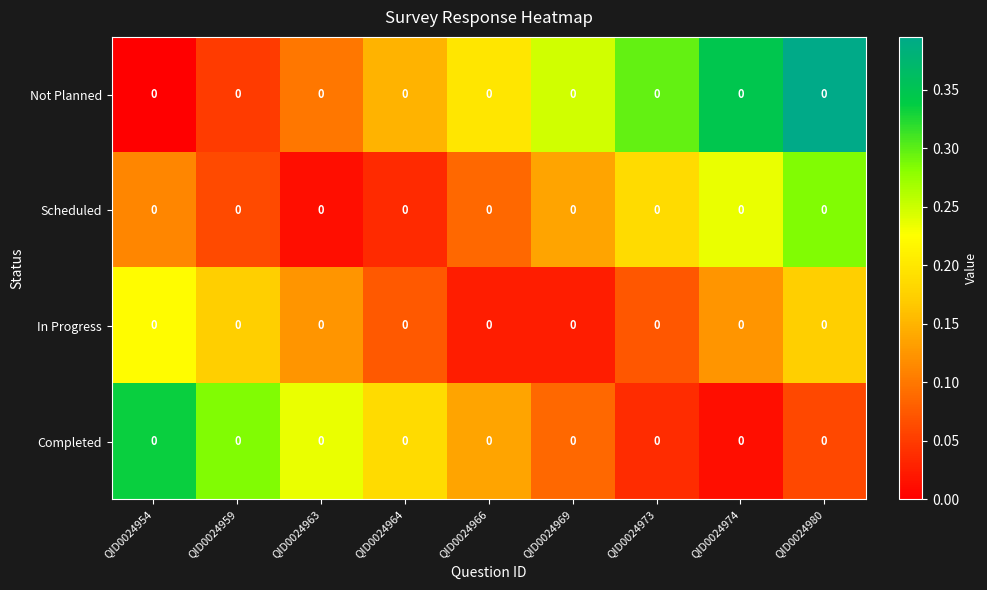

Reading right to left, list all the values displayed in this chart.

Not Planned: QID0024980=0.0	QID0024974=0.0	QID0024973=0.0	QID0024969=0.0	QID0024966=0.0	QID0024964=0.0	QID0024963=0.0	QID0024959=0.0	QID0024954=0.0
Scheduled: QID0024980=0.0	QID0024974=0.0	QID0024973=0.0	QID0024969=0.0	QID0024966=0.0	QID0024964=0.0	QID0024963=0.0	QID0024959=0.0	QID0024954=0.0
In Progress: QID0024980=0.0	QID0024974=0.0	QID0024973=0.0	QID0024969=0.0	QID0024966=0.0	QID0024964=0.0	QID0024963=0.0	QID0024959=0.0	QID0024954=0.0
Completed: QID0024980=0.0	QID0024974=0.0	QID0024973=0.0	QID0024969=0.0	QID0024966=0.0	QID0024964=0.0	QID0024963=0.0	QID0024959=0.0	QID0024954=0.0